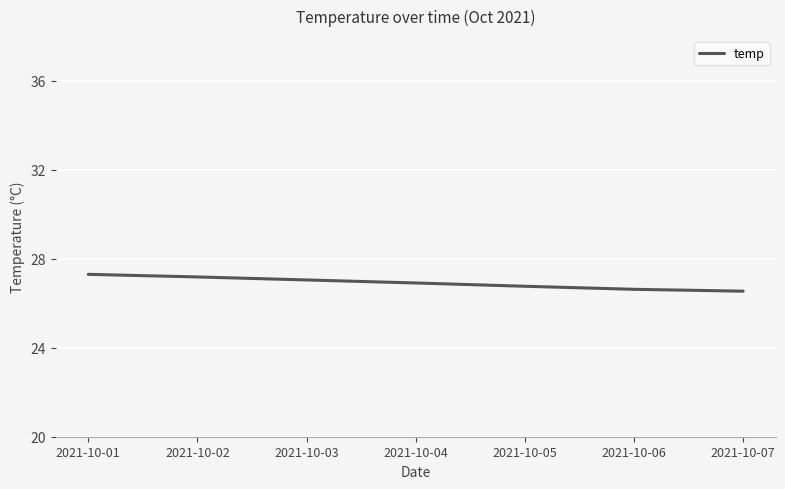

What is the maximum value shown in the chart?

27.3